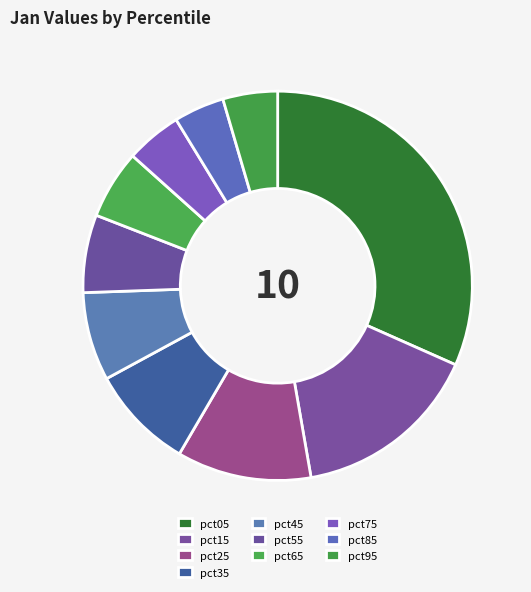

How many segments does this pie chart have?

10